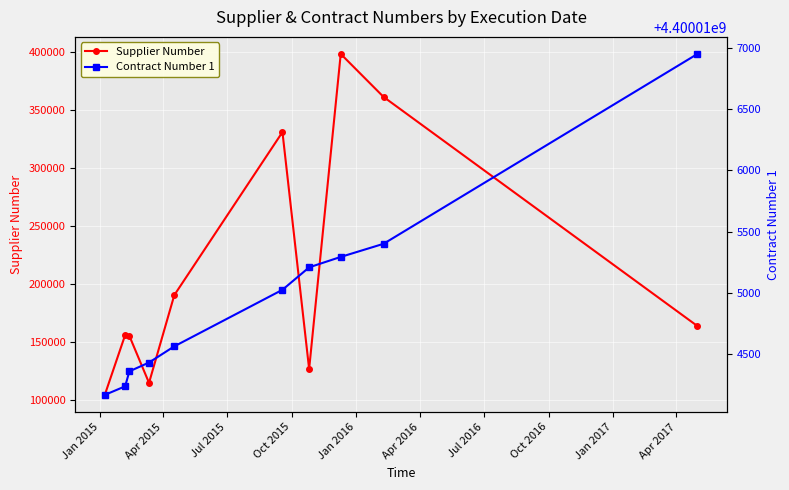

In Supplier Number, how many points are higher than both neighbors (excluding endpoints)?

3